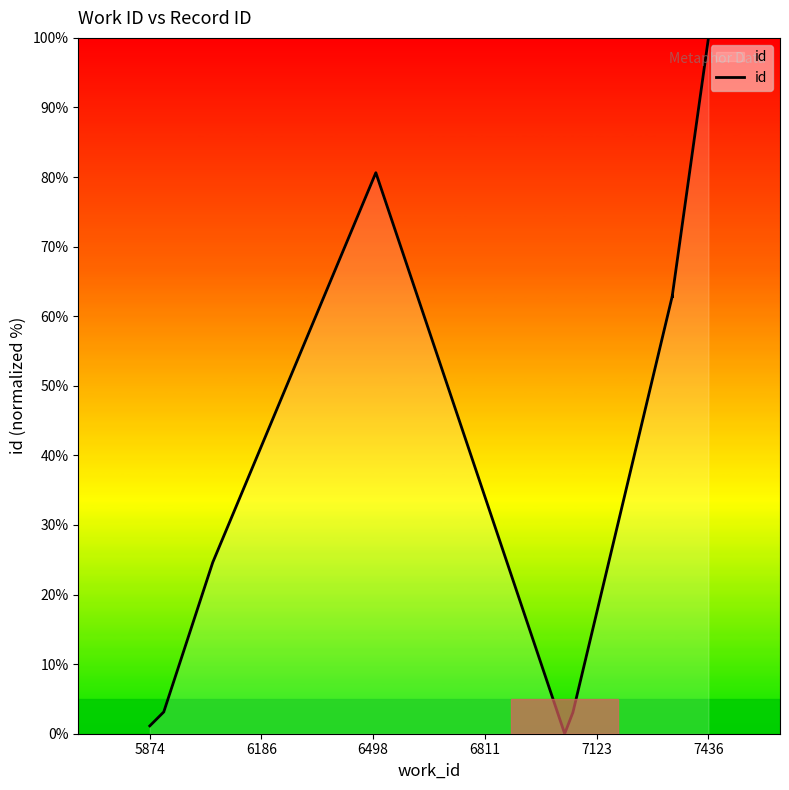

Reading left to right, transcribe all the data shown in this chart.

1.1	3.1	24.6	80.6	0.0	3.1	62.9	62.8	63.0	100.0